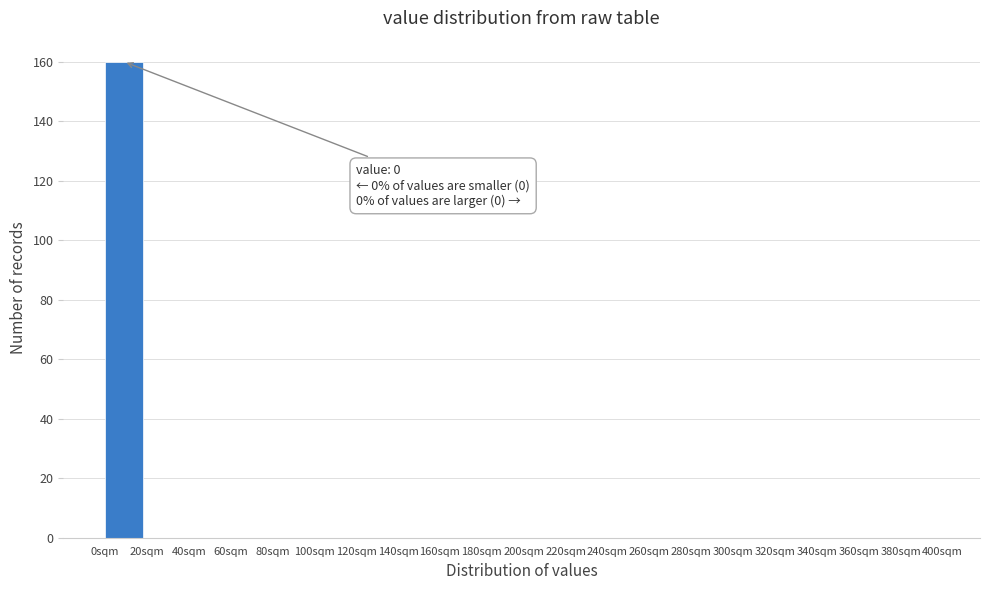

Over which range of the x-axis is the bar tallest?

0 to 20